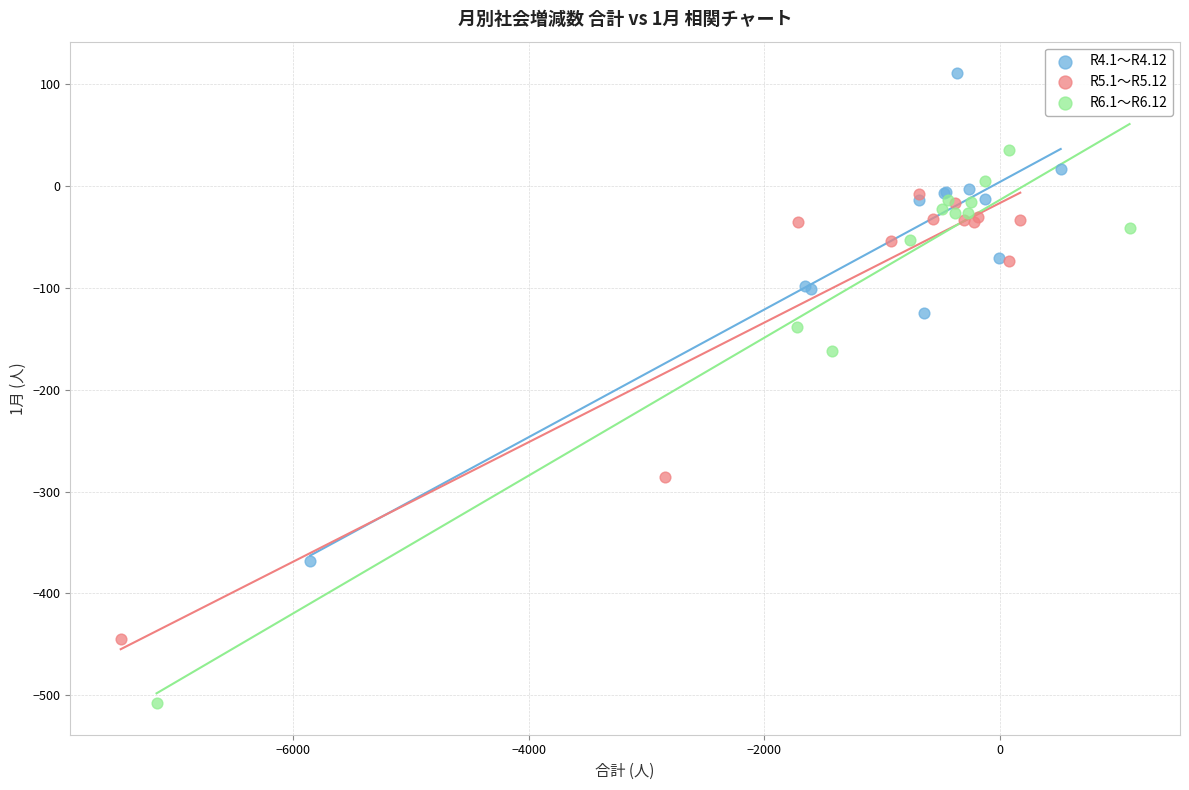

What are all the series names shown in the legend?

R4.1～R4.12, R5.1～R5.12, R6.1～R6.12